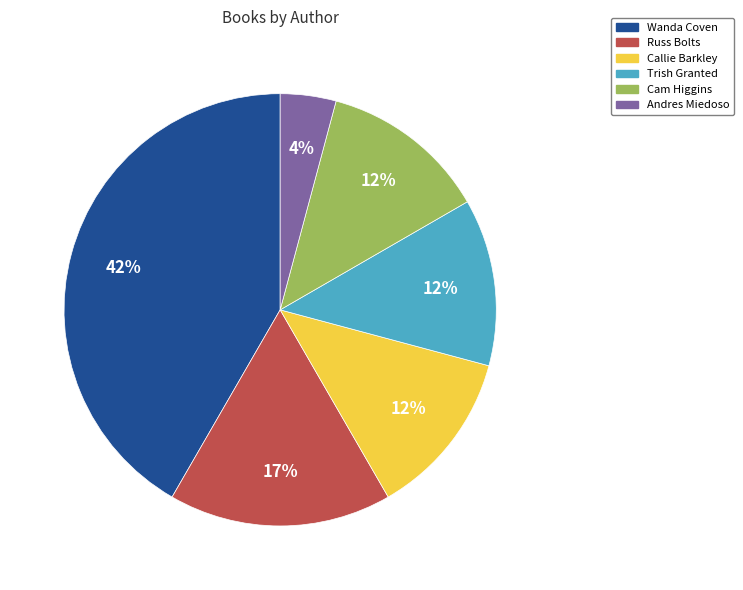

What is the ratio of the value at Callie Barkley to the value at Wanda Coven?

0.3